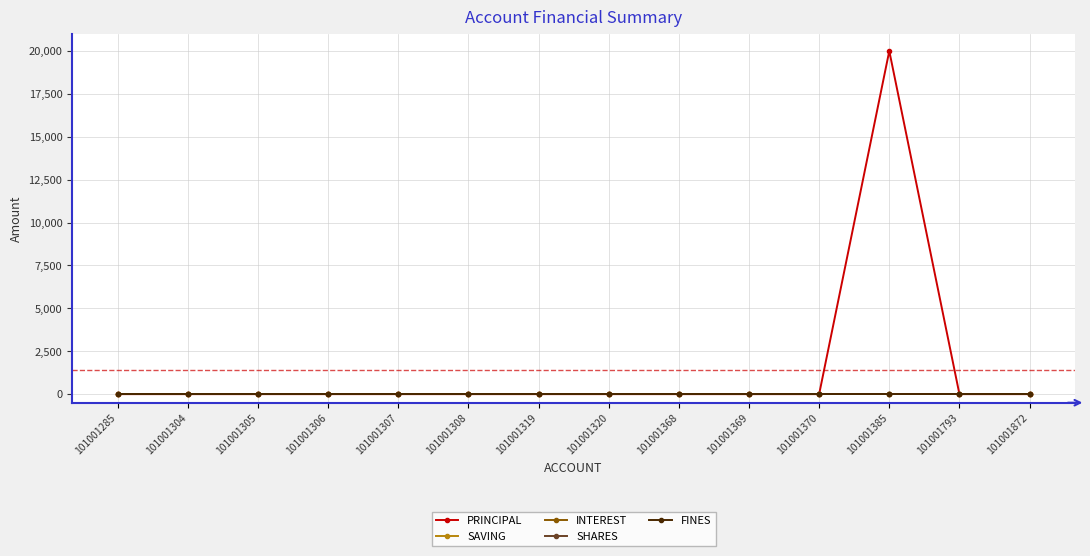

At how many categories does at least one series exceed 10857?

1